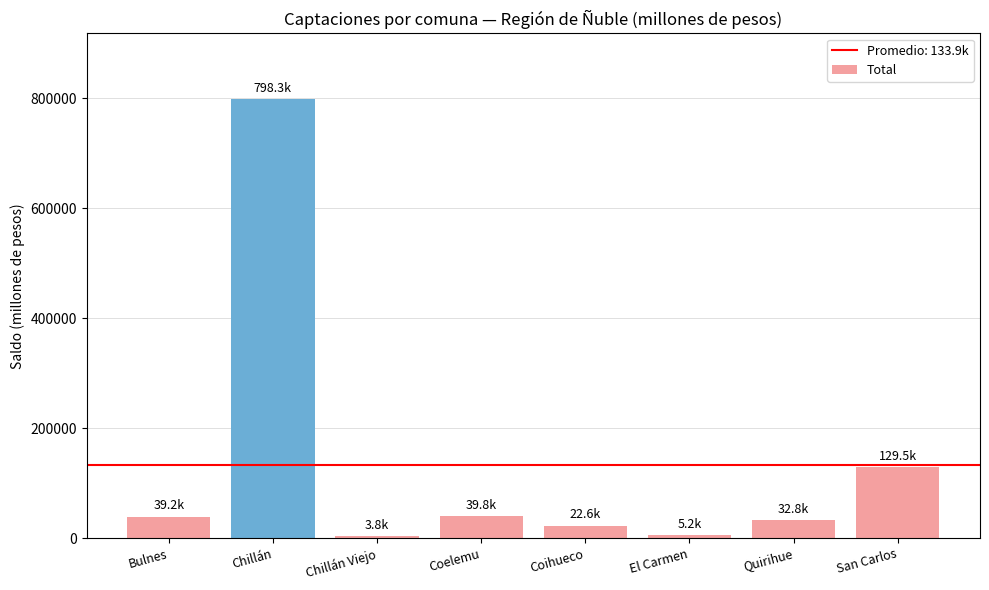

How many data points are above 39176?

4